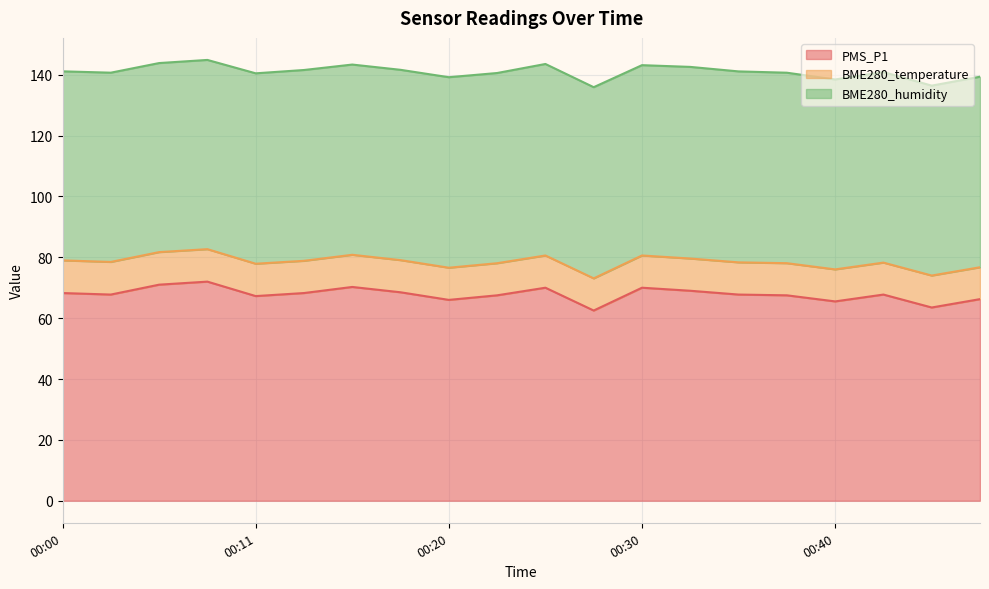

True or false: PMS_P1 has more than 1 interior local peaks.

True